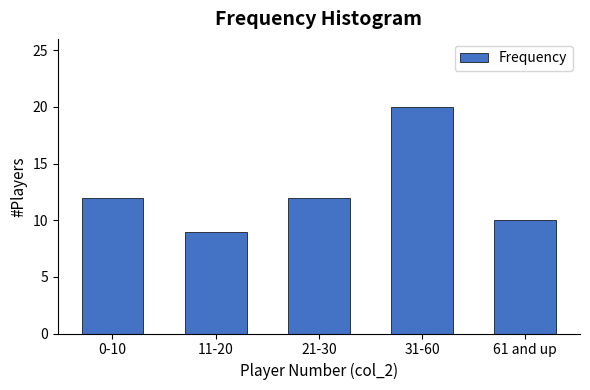

Reading left to right, list all the values displayed in this chart.

12	9	12	20	10